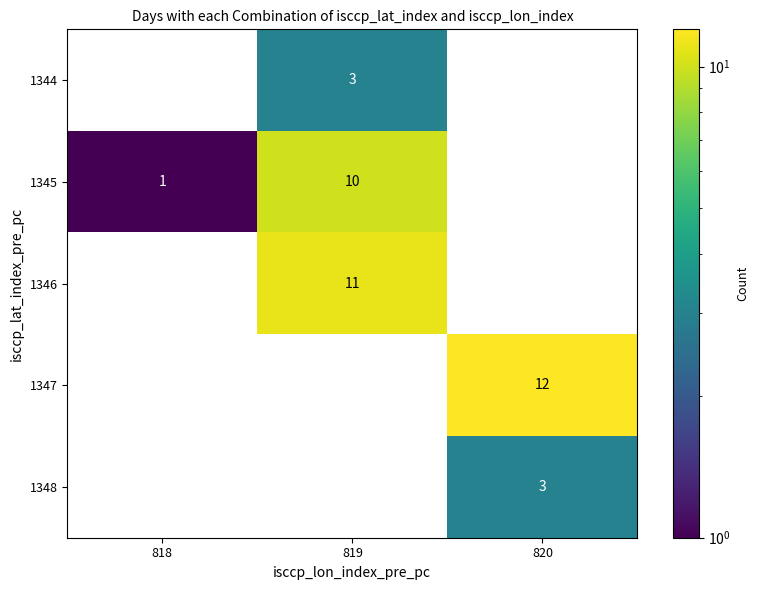

Read the 1347 value at 820, to the nearest 10.

10